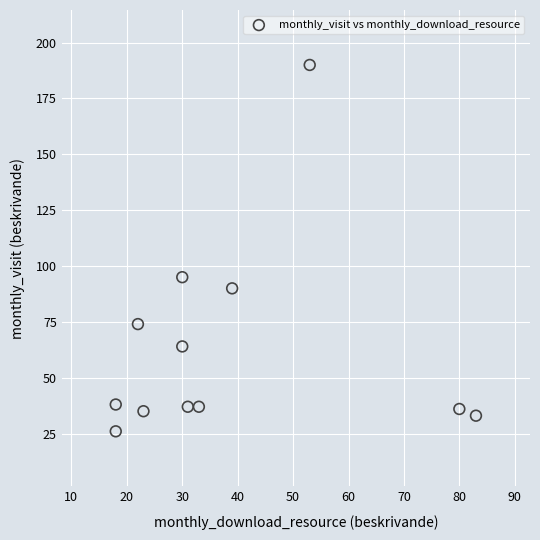

What is the range of Y values (max minus min)?

164